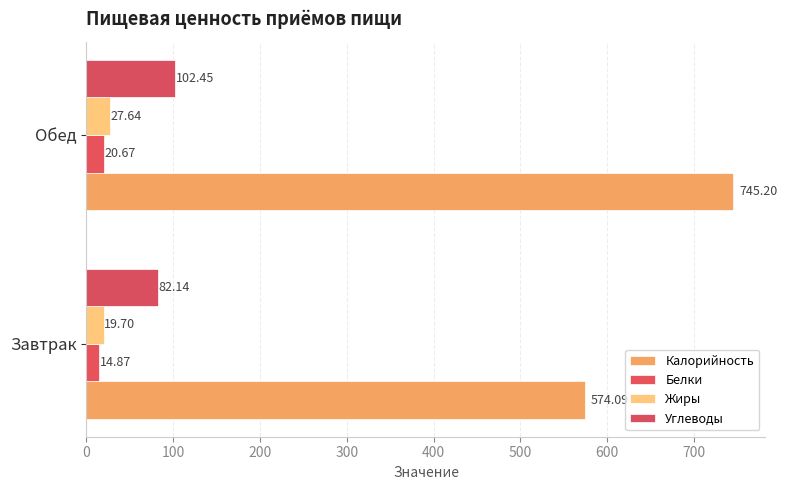

How many data points does each series have?

2